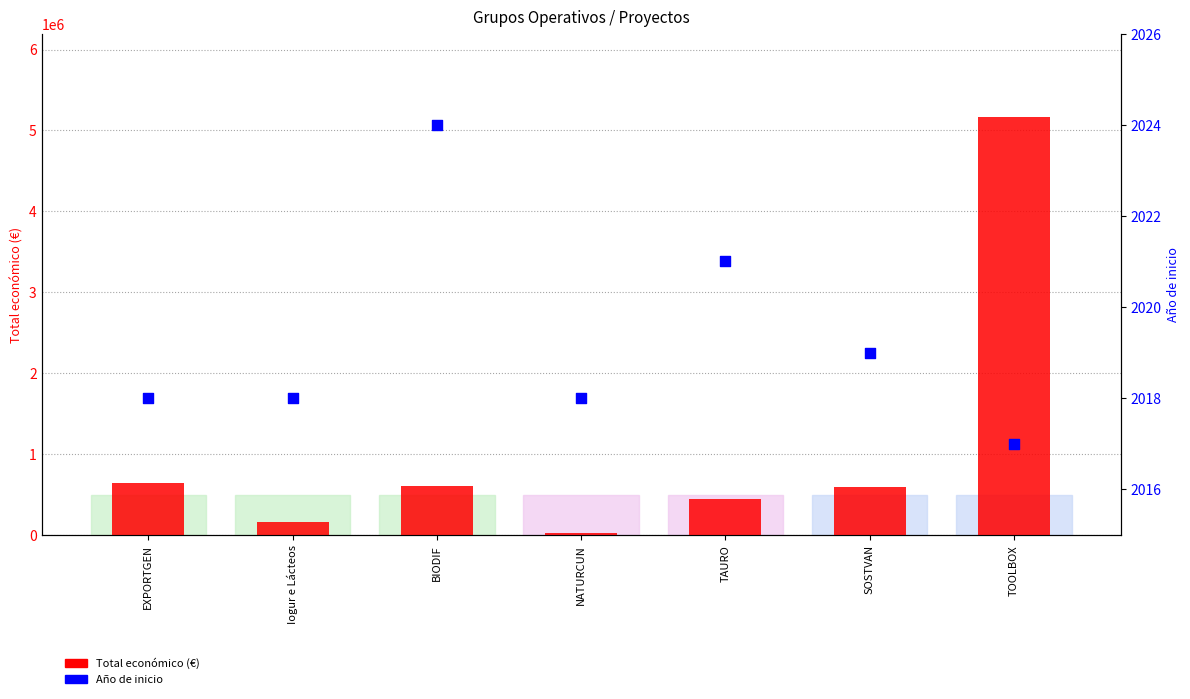

What are all the series names shown in the legend?

Total económico (€), Año de inicio